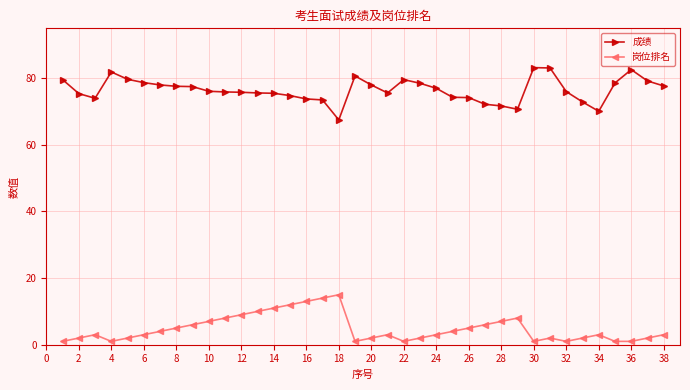

Which series has the largest total across all categories?

成绩